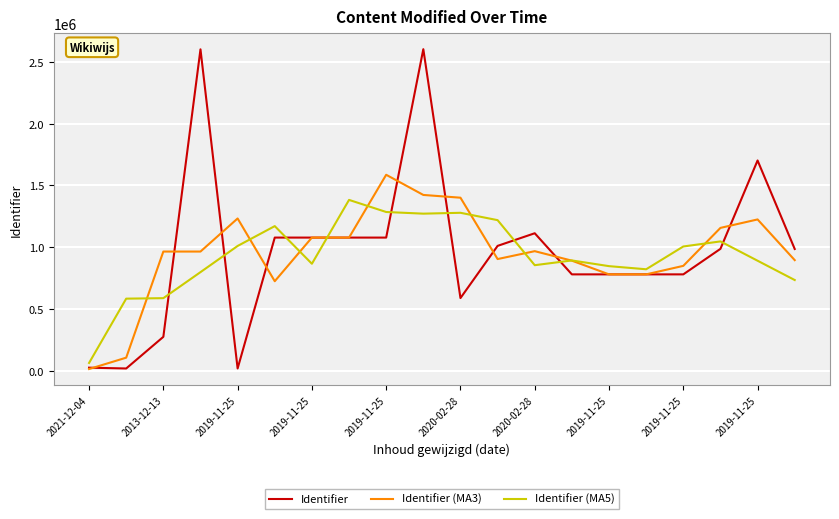

How many times do Identifier (MA5) and Identifier cross each other?

9